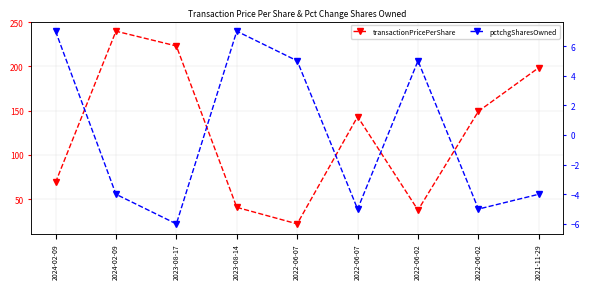

List the series in order of their overall mean, highest first.

transactionPricePerShare, pctchgSharesOwned